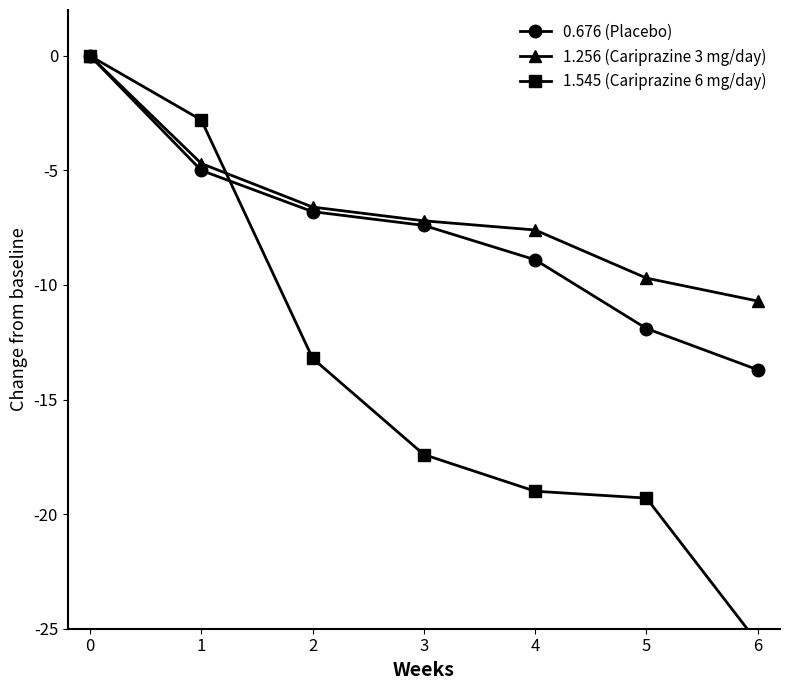

How many times do 1.545 (Cariprazine 6 mg/day) and 0.676 (Placebo) cross each other?

1